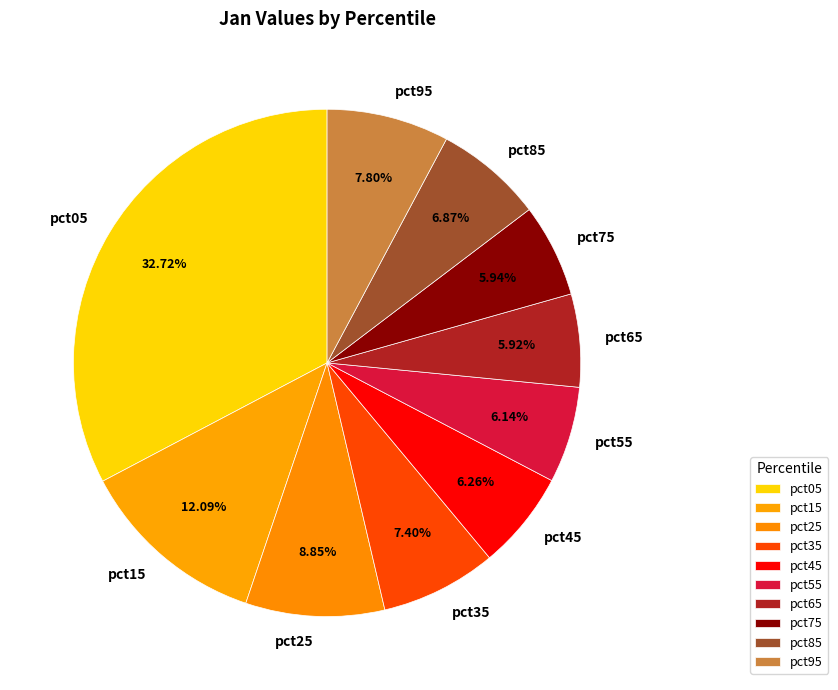

What portion of the pie excludes pct25?

91.1%